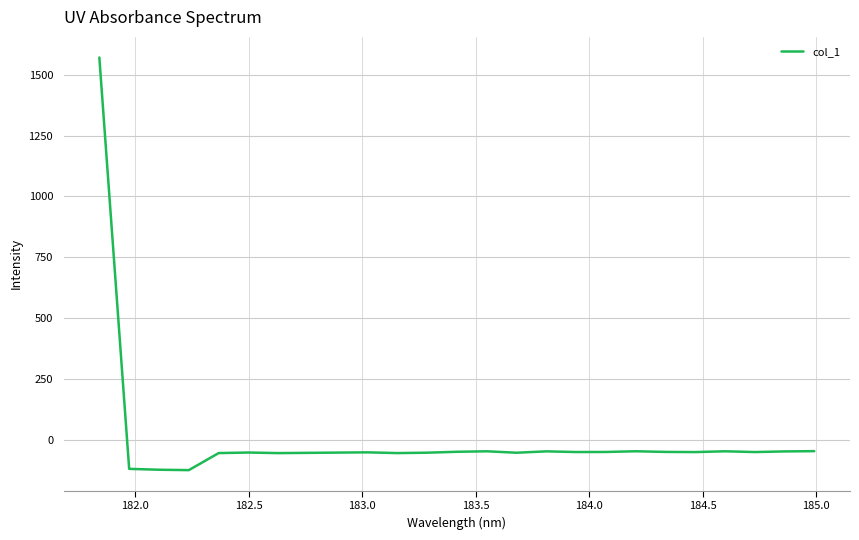

What is the difference between the maximum and minimum values?

1696.7